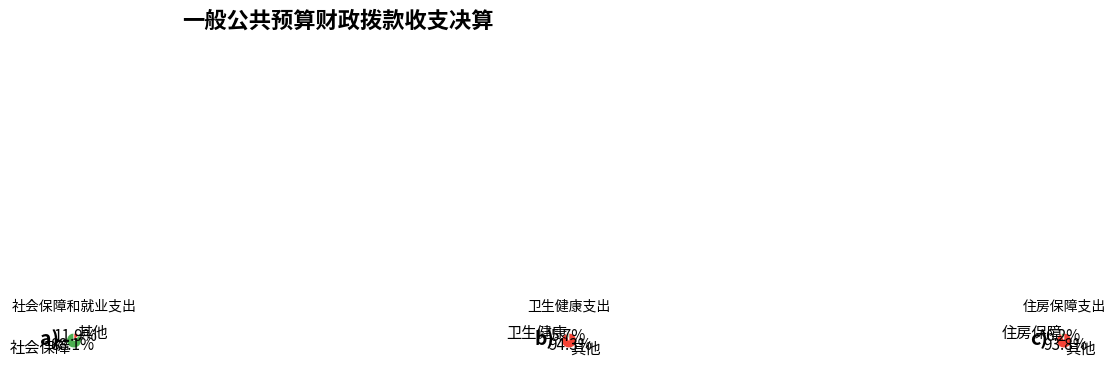

How many slices are in this pie chart?

3